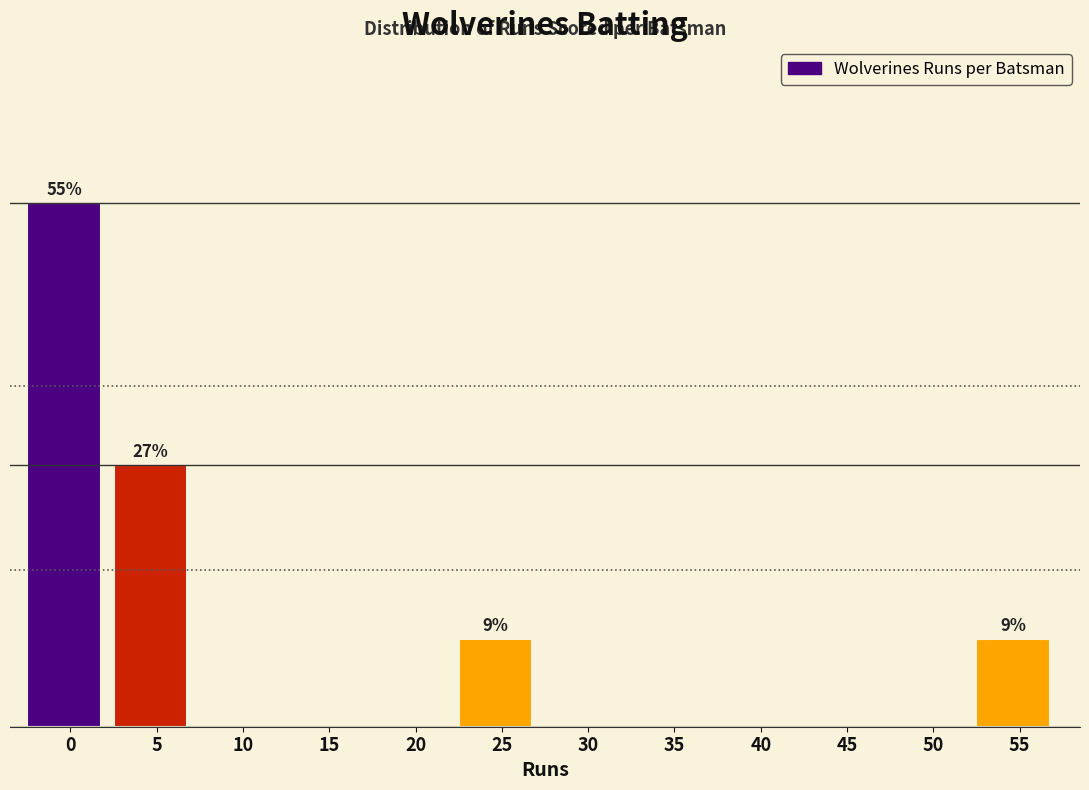

Are the bars horizontal?

No